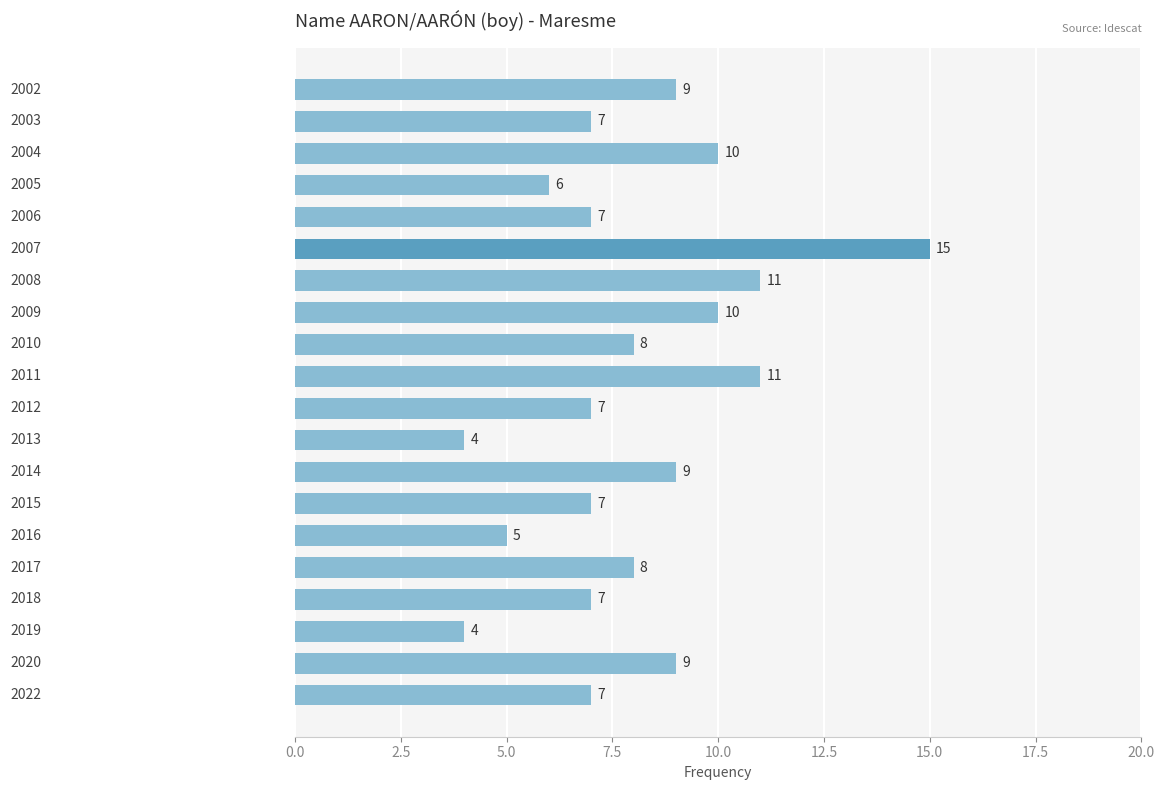

What is the maximum value shown in the chart?

15